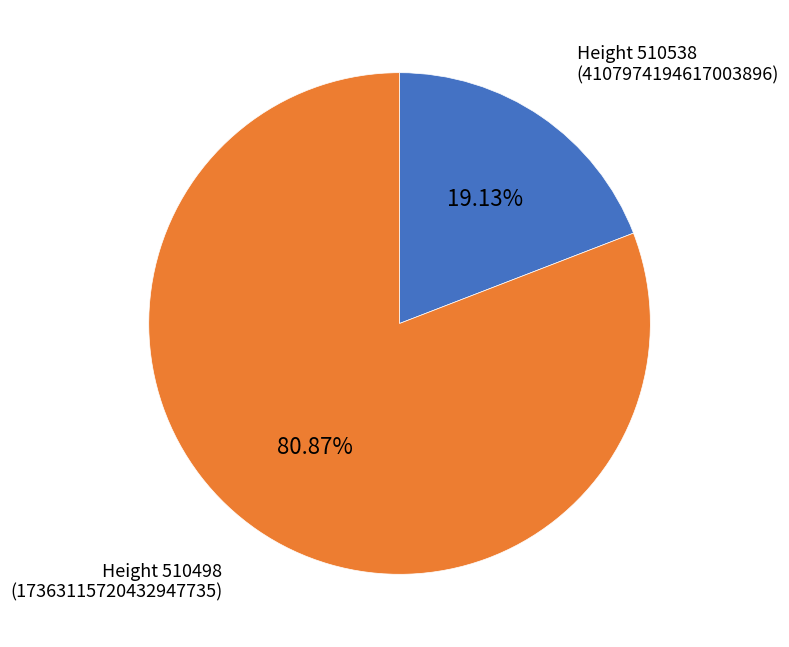

Approximately how many times larger is the value at Height 510498 (17363115720432947735) compared to Height 510538 (4107974194617003896)?

4.2